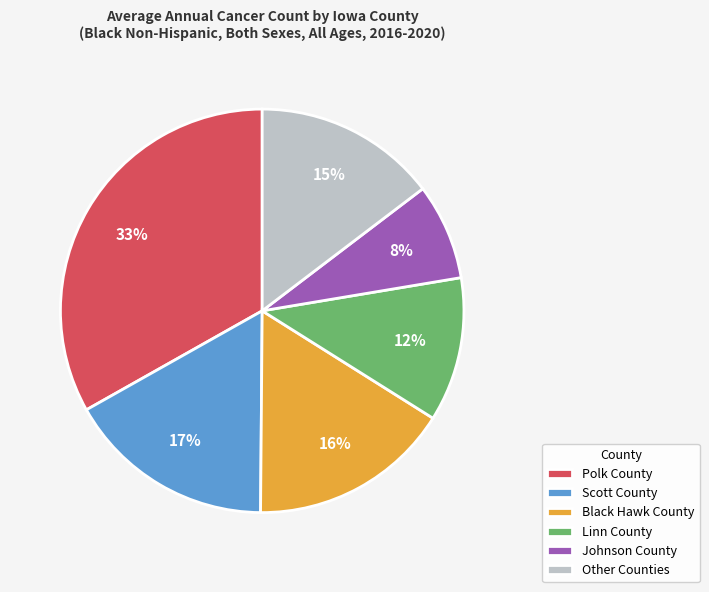

Which category has the biggest portion of the pie?

Polk County